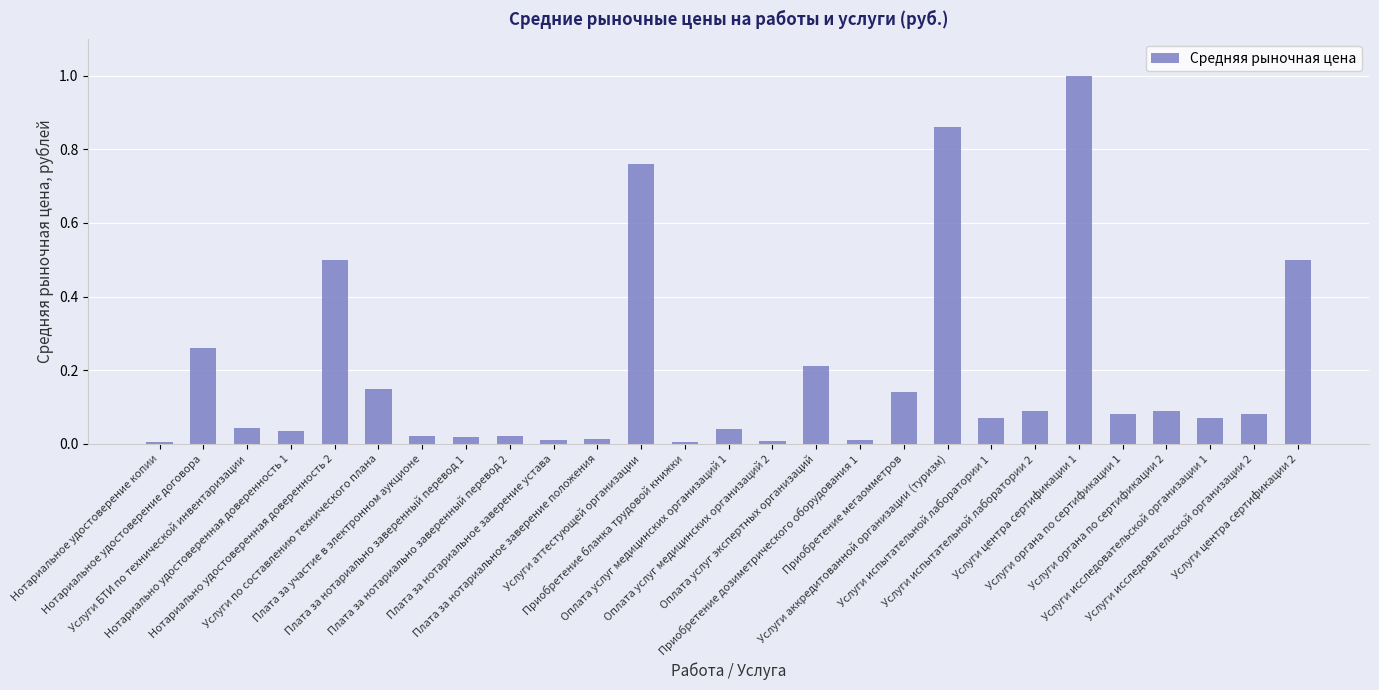

What is the maximum value shown in the chart?

1.0